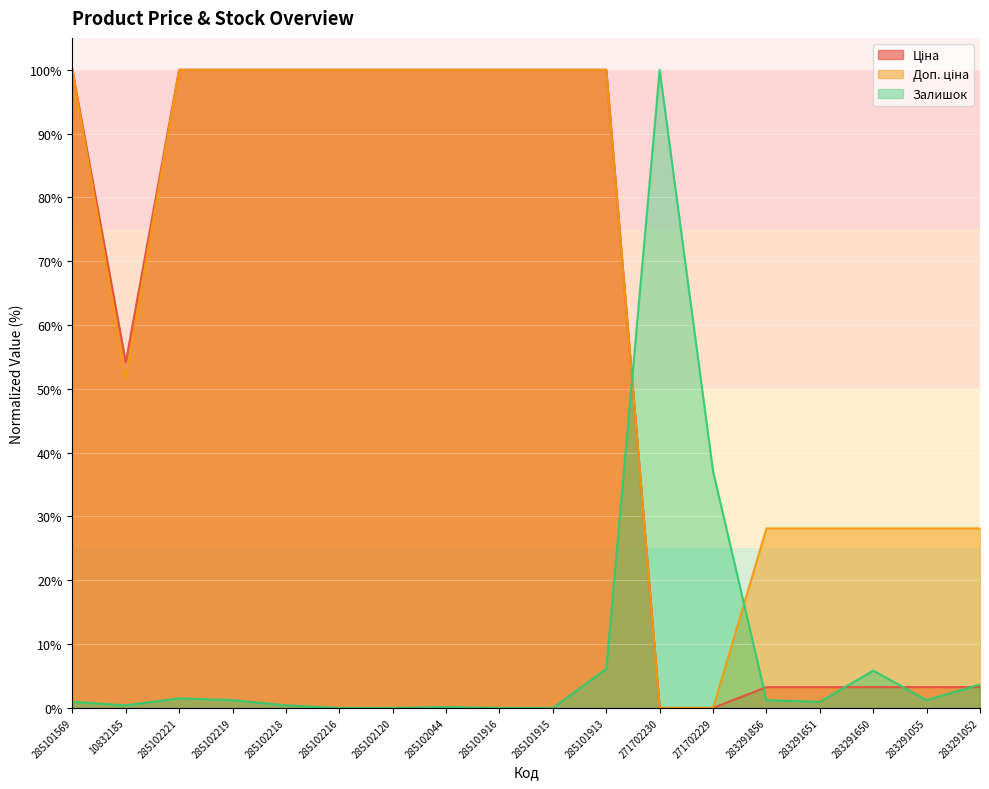

Which series changed the most between 285101915 and 283291856?

Ціна